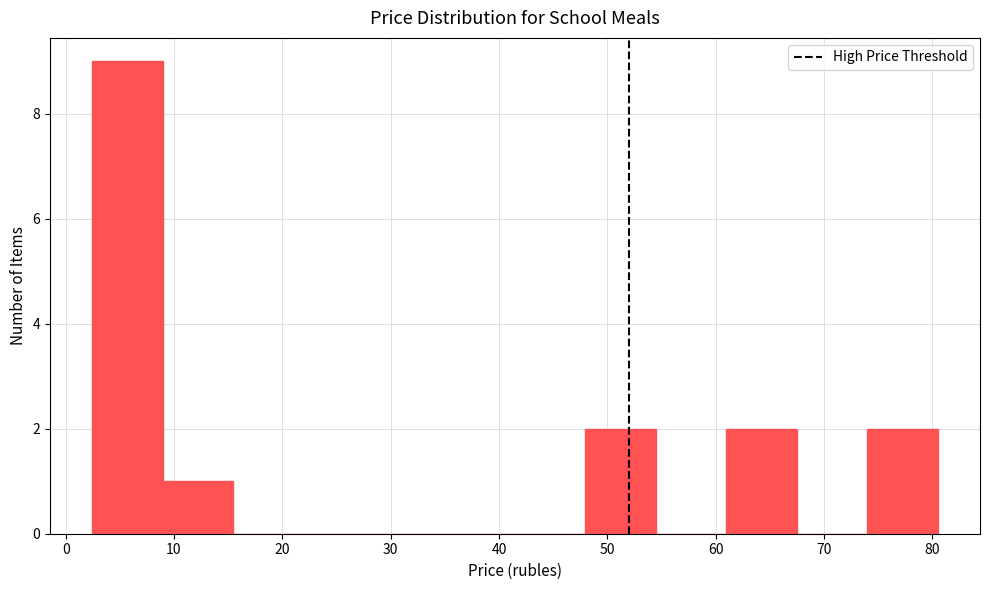

Which range on the x-axis has the tallest bar?

2 to 9